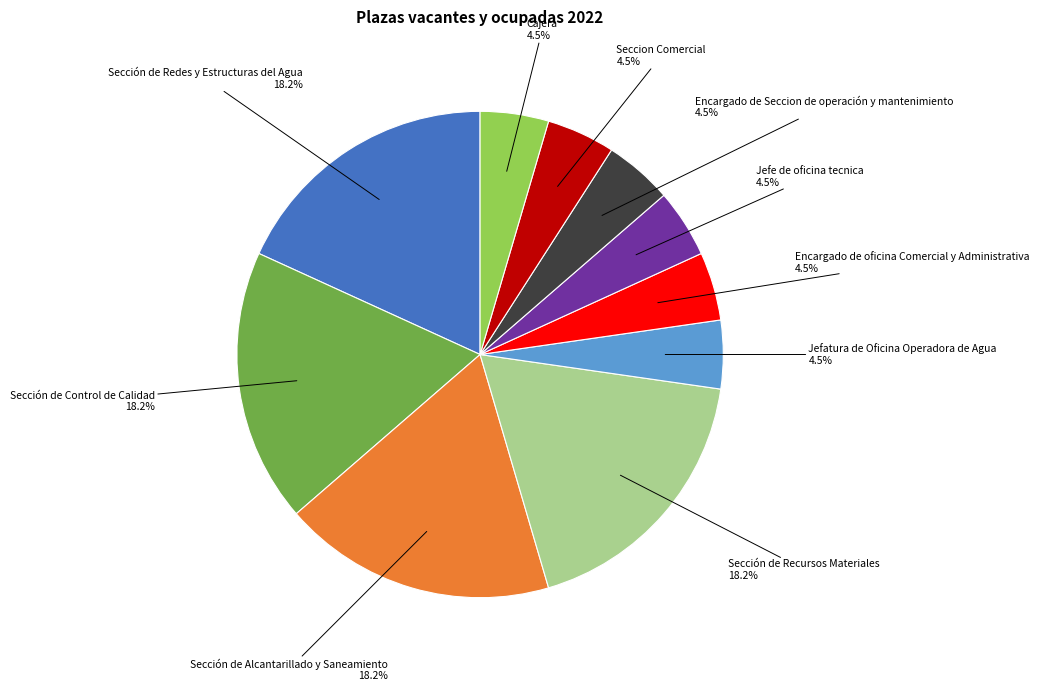

Is there any slice that represents more than half of the pie?

No